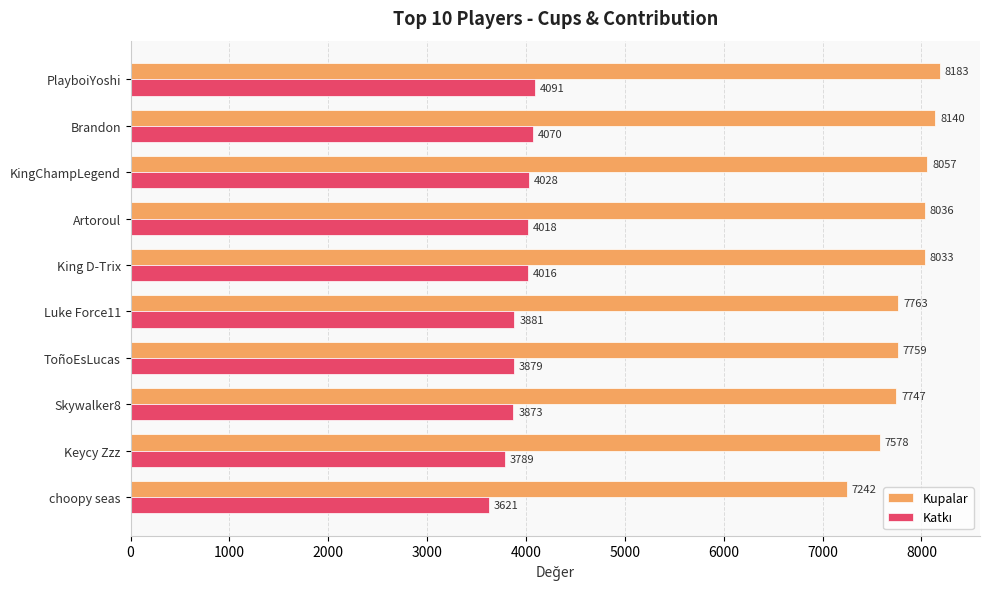

What is the sum of all Kupalar values?

78538